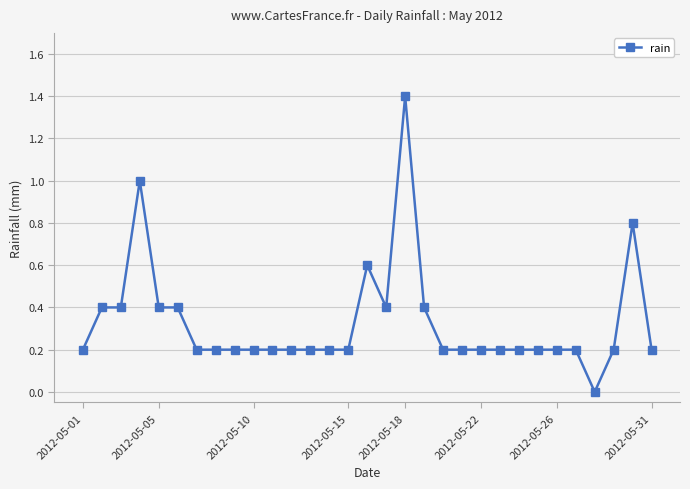

What is the average value?

0.3